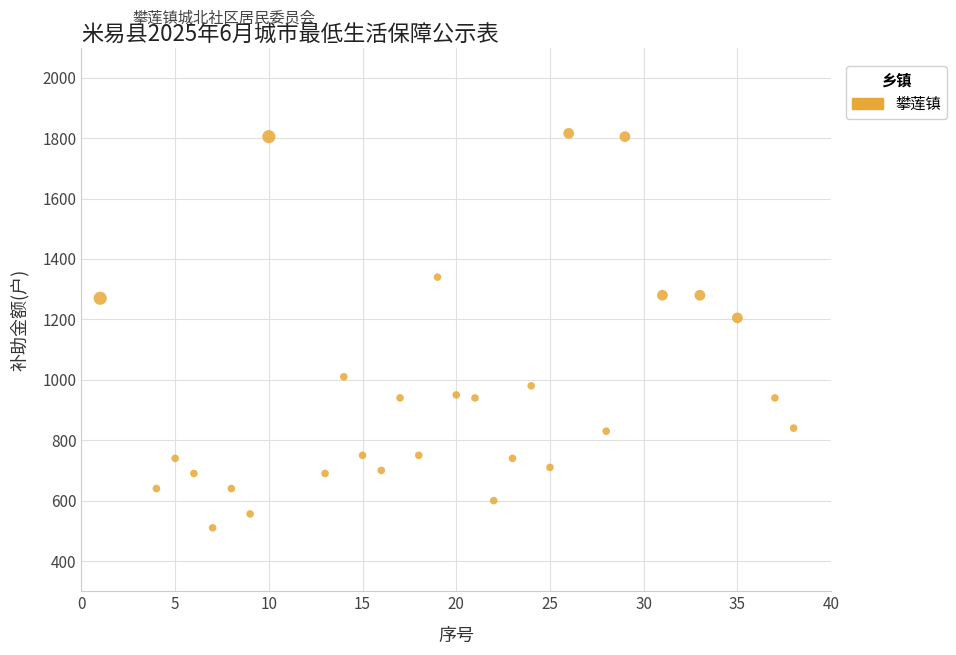

What Y value in the scatter plot is closest to 1163?

1205